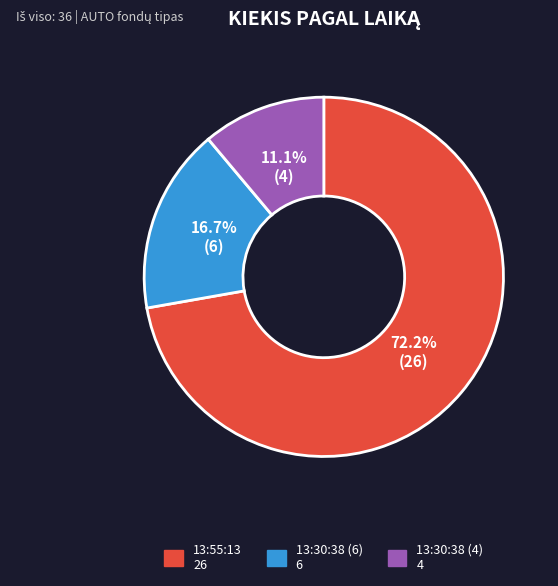

How many segments does this pie chart have?

3